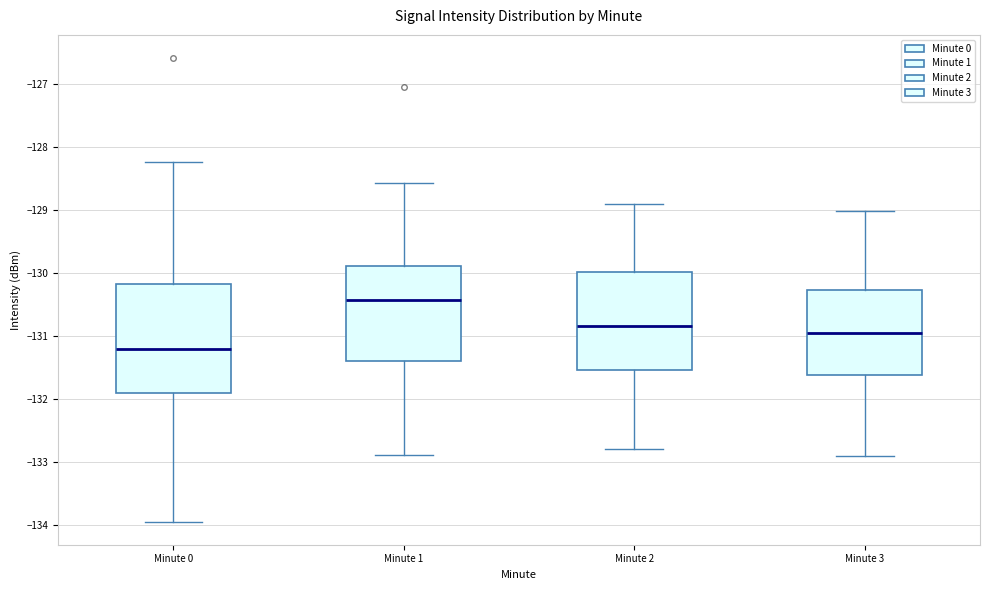

Reading left to right, transcribe this box plot: for each box, give where its median line is, the range the box spans, and where its two whiskers end, as read against the y-axis. The values are not printed on the chart, so give them approximately, as read against the axis.

Minute 0: median -131.2, box -131.9 to -130.2, whiskers -133.9 to -128.2
Minute 1: median -130.4, box -131.4 to -129.9, whiskers -132.9 to -128.6
Minute 2: median -130.8, box -131.5 to -130.0, whiskers -132.8 to -128.9
Minute 3: median -131.0, box -131.6 to -130.3, whiskers -132.9 to -129.0